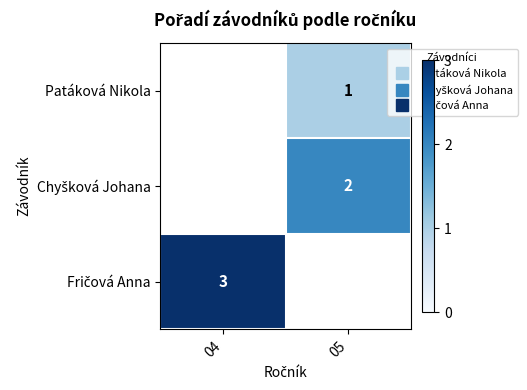

At which label is Fričová Anna closest to 3?

04